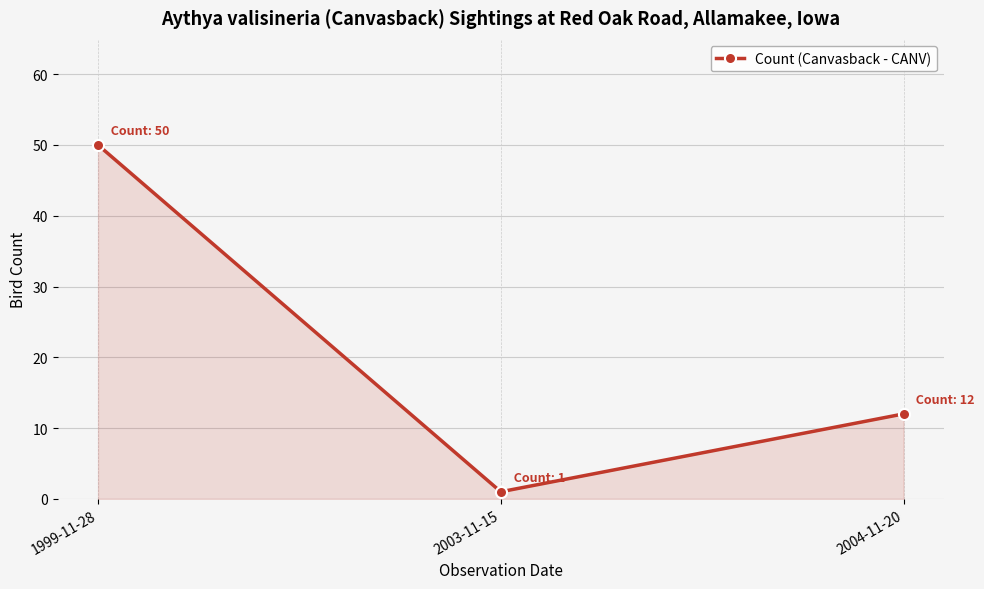

At which category does the chart reach its minimum across all series?

2003-11-15